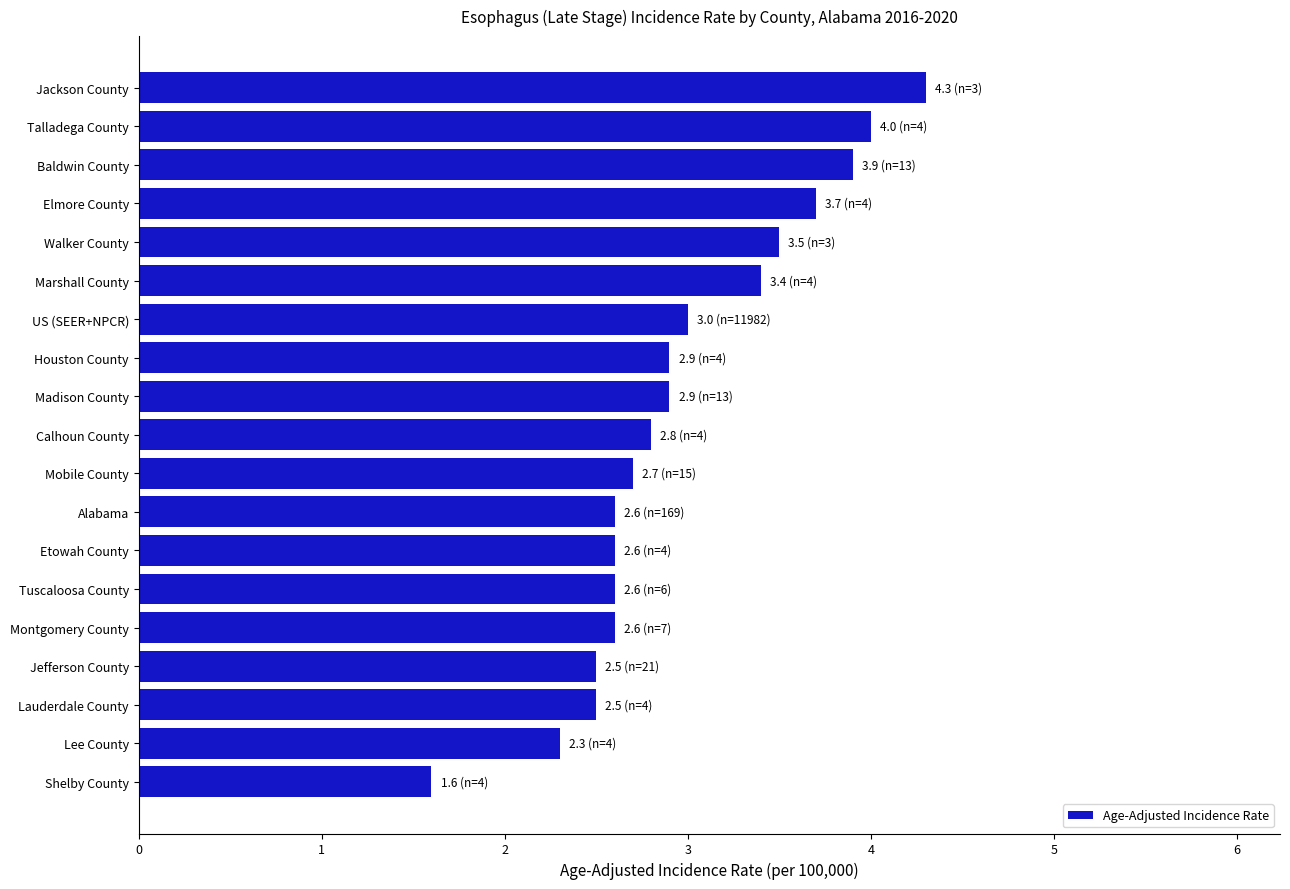

What is the average value?

3.0